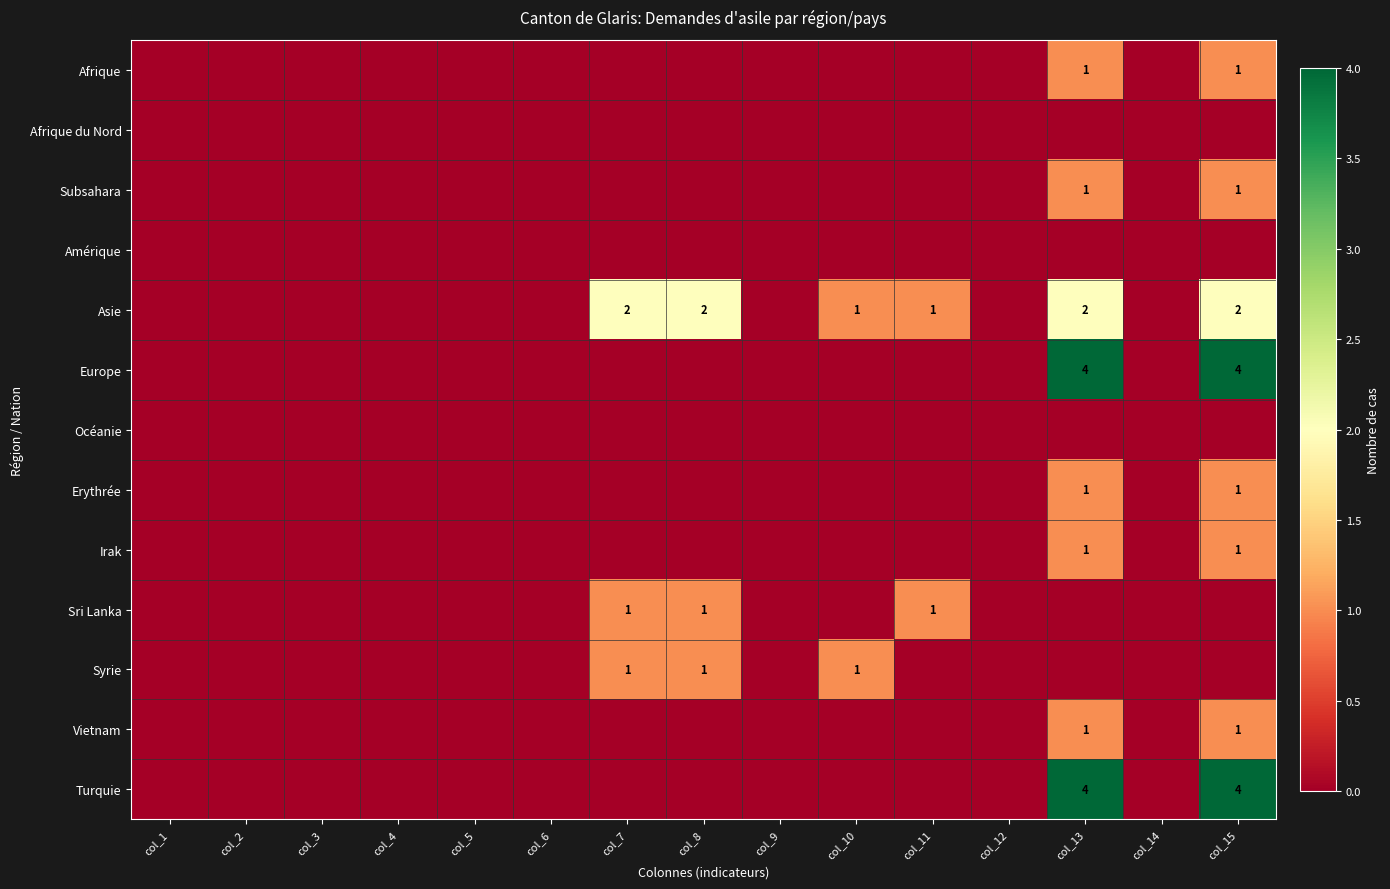

The value of Asie at col_7 is 2. True or false?

True